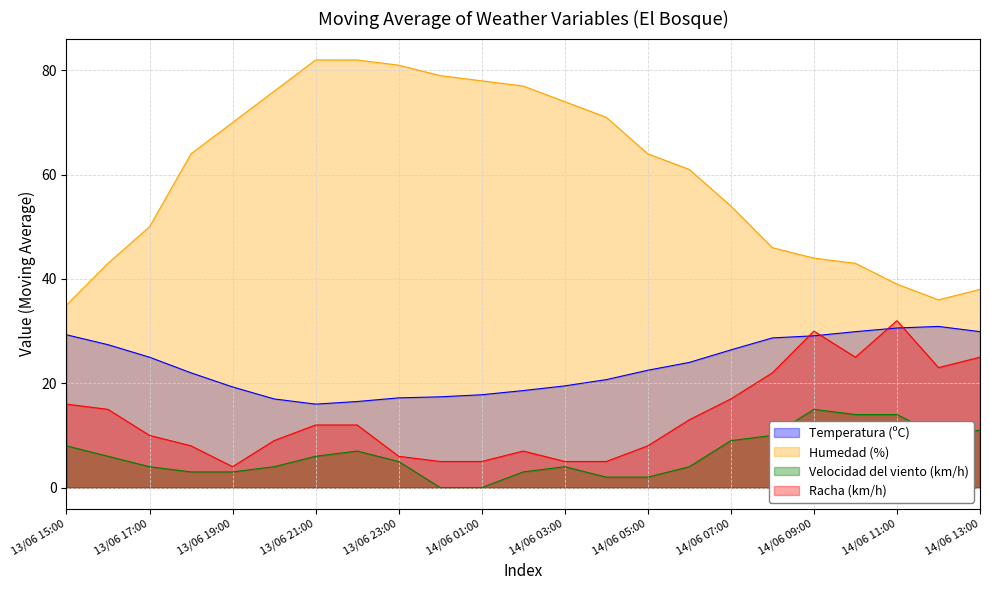

Which has a higher value, 14/06 12:00 or 13/06 19:00?

14/06 12:00